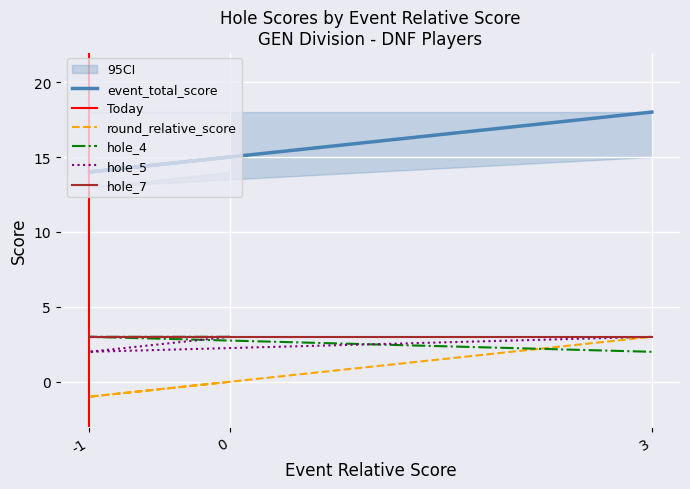

Between -1 and 3, which series saw the biggest shift?

event_total_score